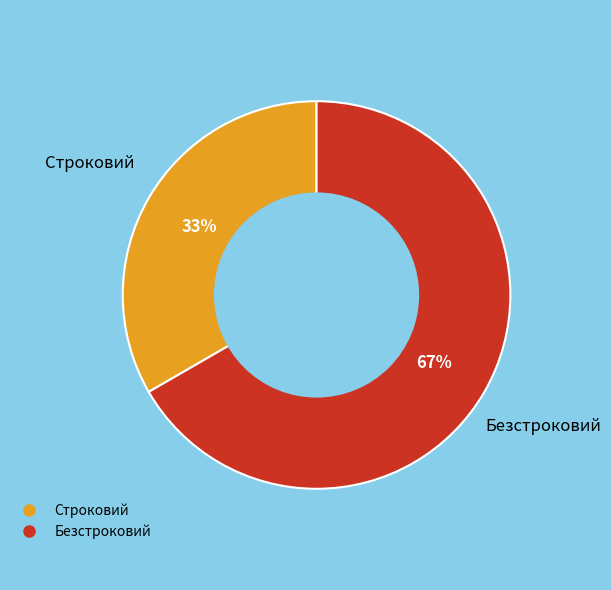

To the nearest percent, what is the average slice percentage?

50%